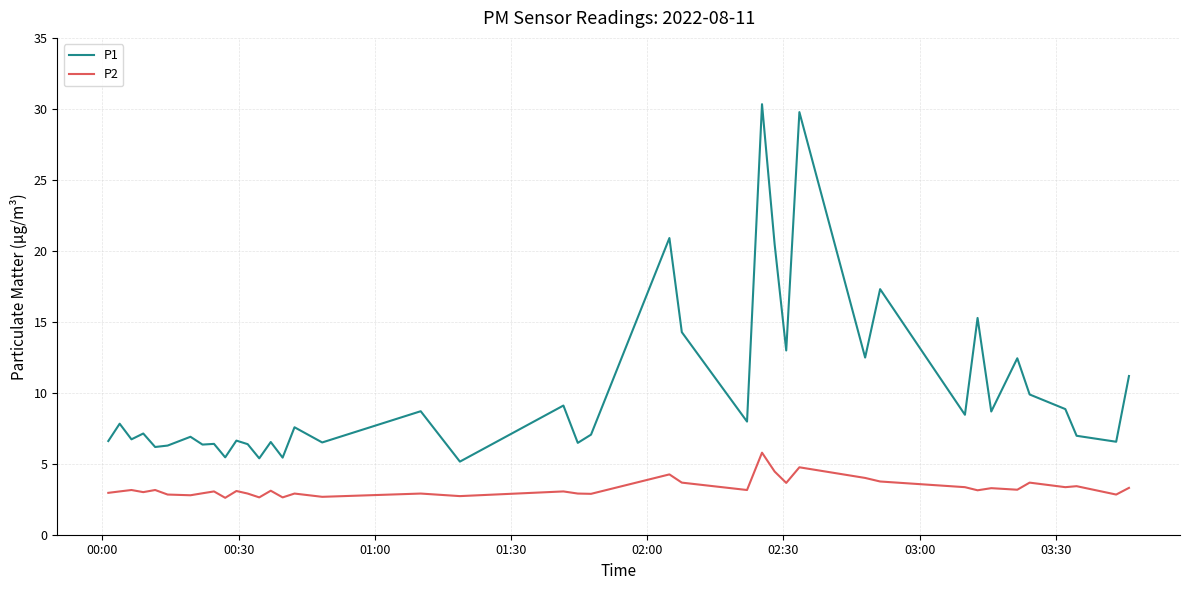

At how many categories does at least one series exceed 24?

2